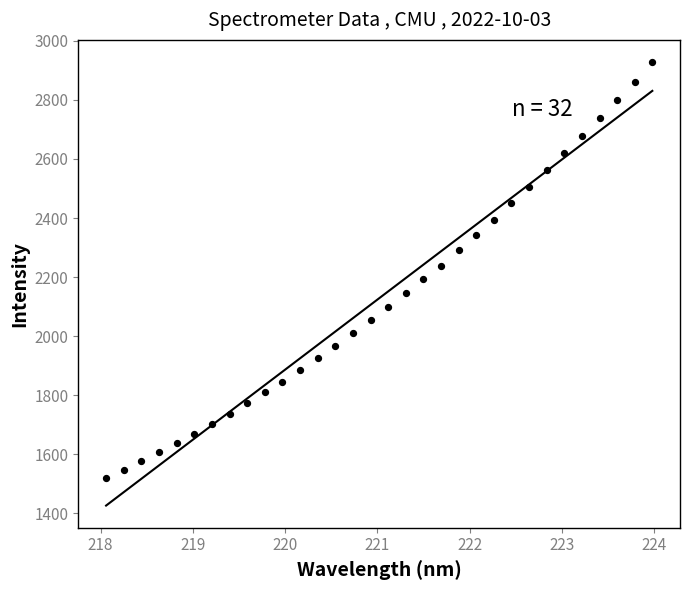

What is the range of X values (max minus min)?

5.9